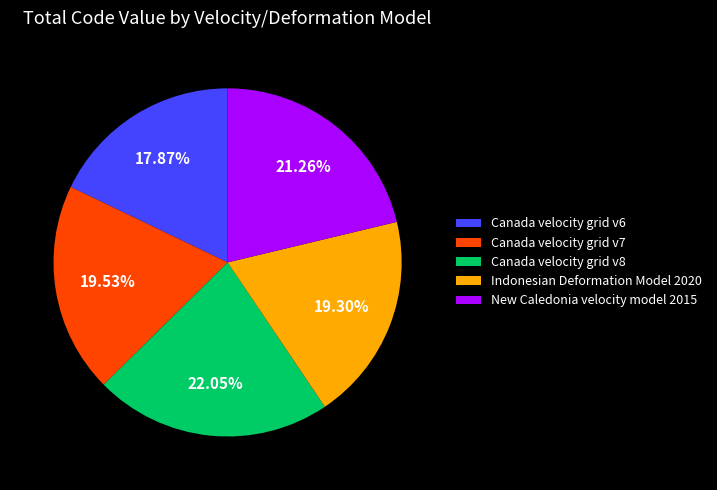

Count the number of slices in the pie.

5